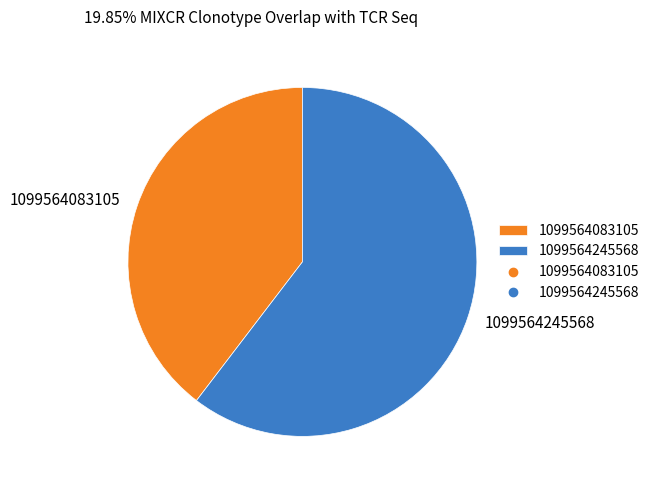

What is the smallest slice in the pie chart?

1099564083105